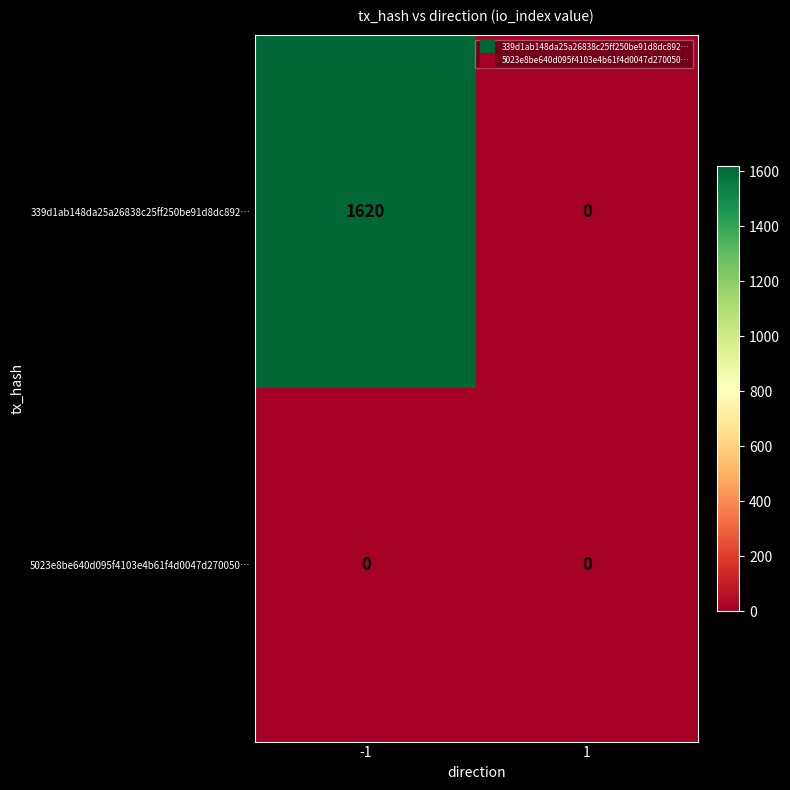

What is the maximum value shown in the chart?

1620